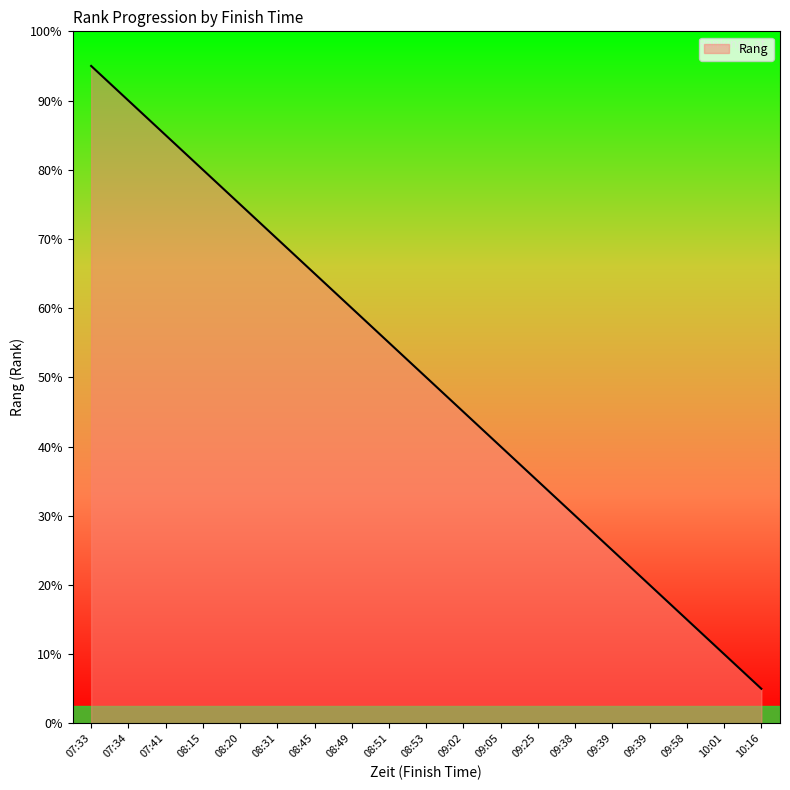

What is the sum of all values?

190